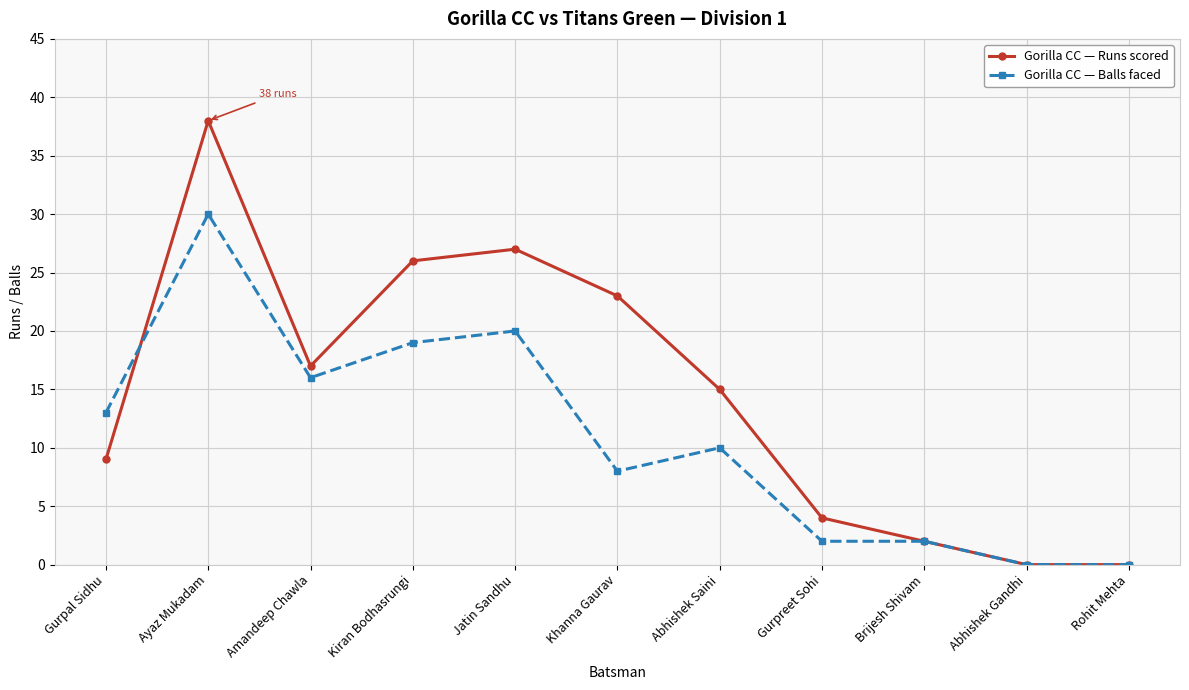

Between which two adjacent categories do Gorilla CC — Balls faced and Gorilla CC — Runs scored first intersect?

Gurpal Sidhu and Ayaz Mukadam